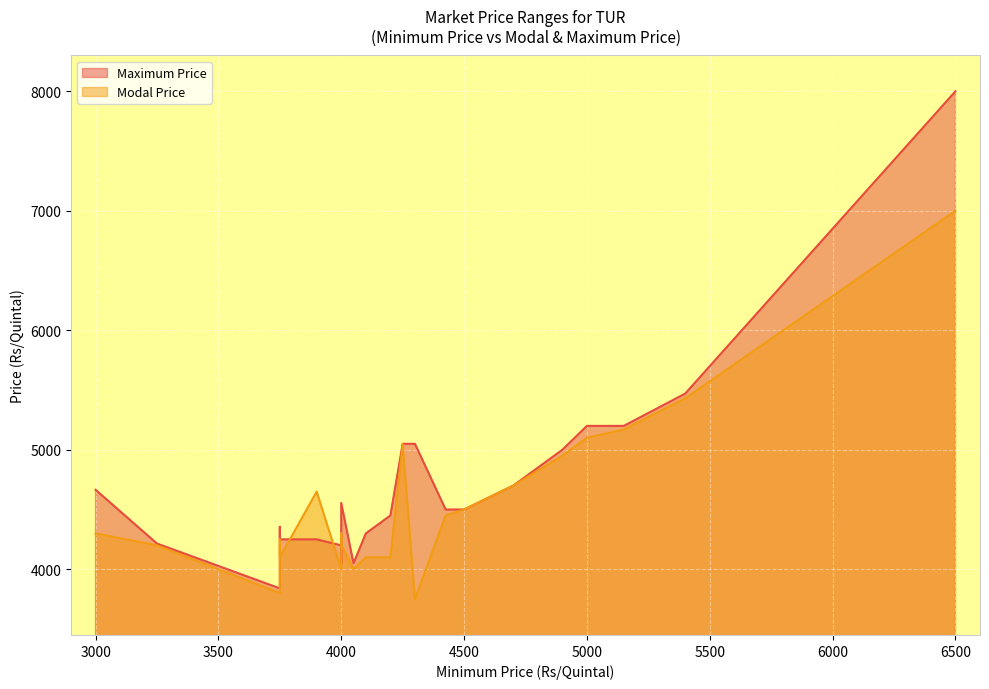

What is the maximum value for Modal Price?

7000